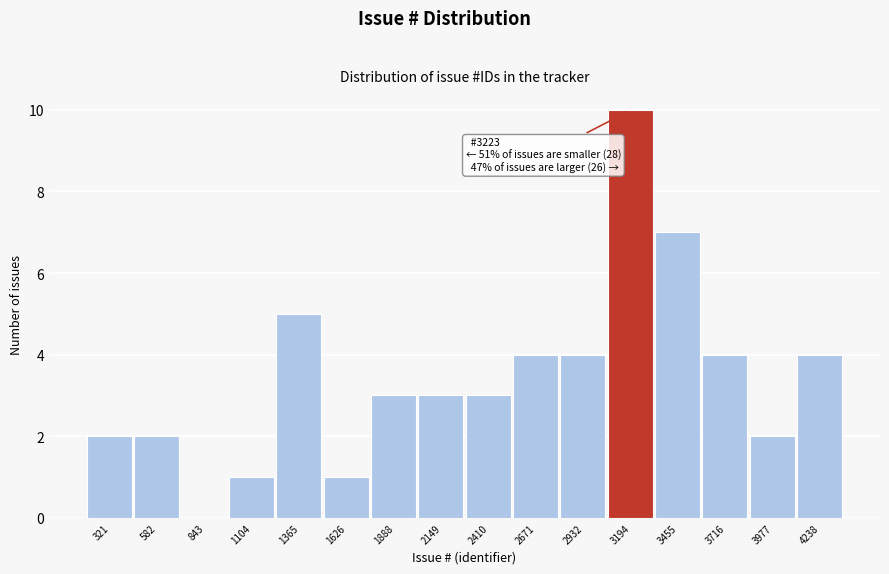

Reading left to right, extract all data points from this chart.

321=2	582=2	843=0	1104=1	1365=5	1626=1	1888=3	2149=3	2410=3	2671=4	2932=4	3194=10	3455=7	3716=4	3977=2	4238=4